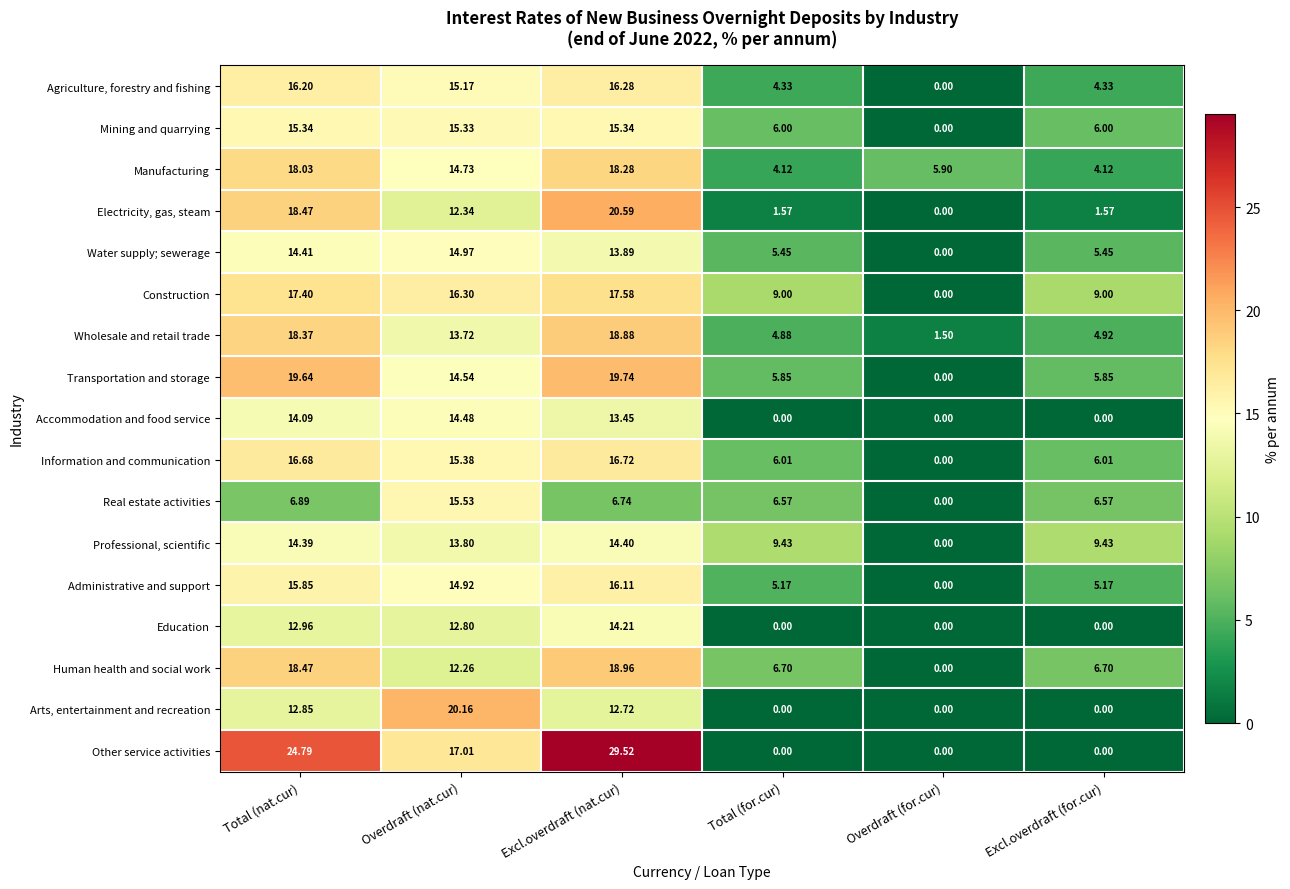

Which series has the largest total across all categories?

Other service activities